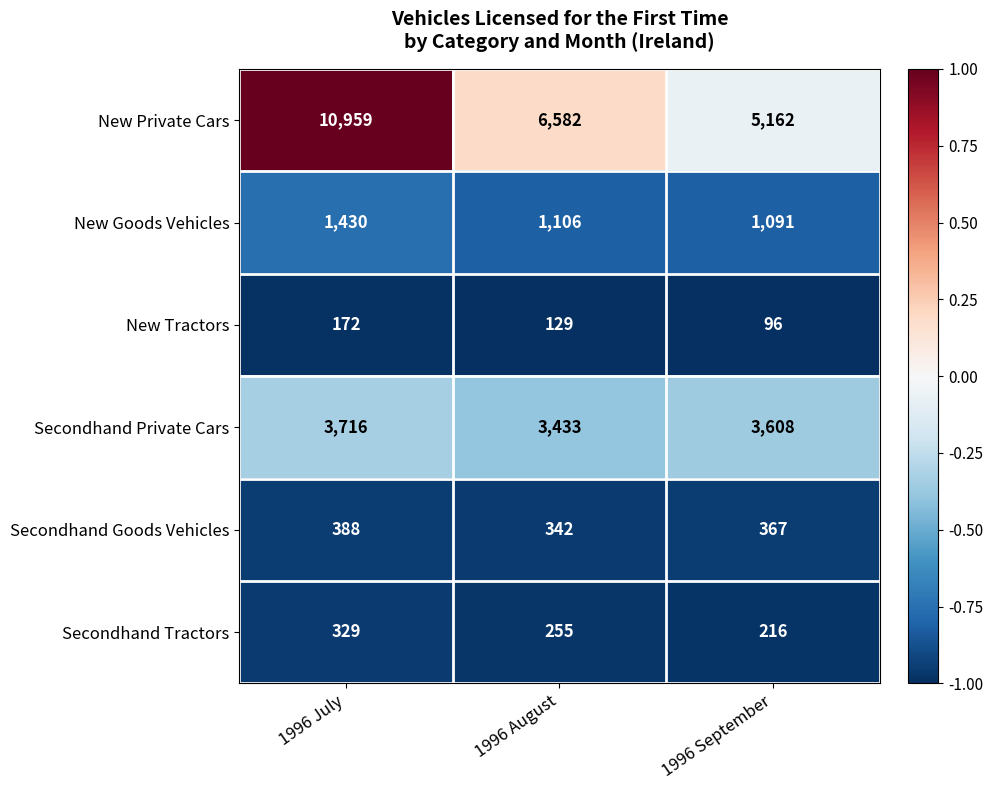

What is the sum of all Secondhand Goods Vehicles values?

1097